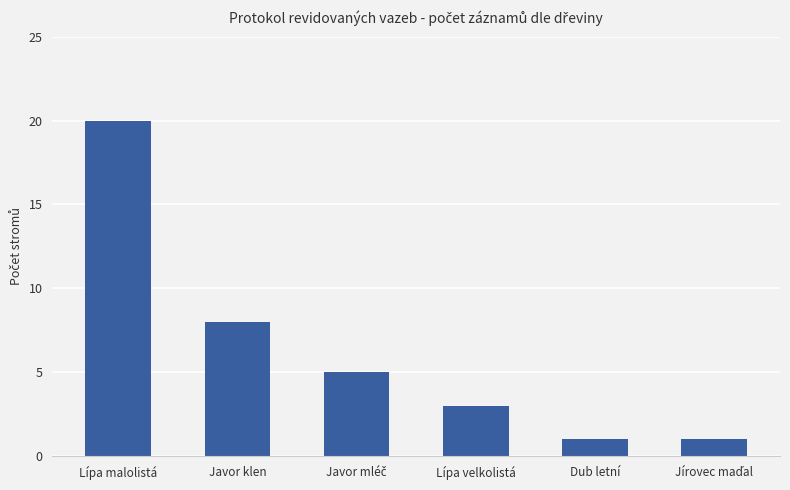

Reading left to right, what are all the values shown in this chart?

20	8	5	3	1	1